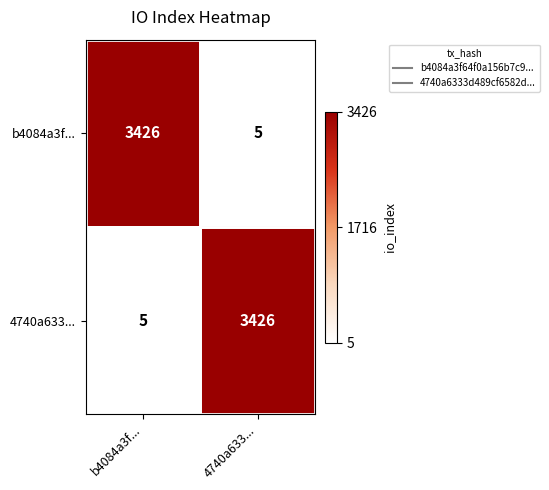

What is the spread (max minus min) of values at b4084a3f...?

3421